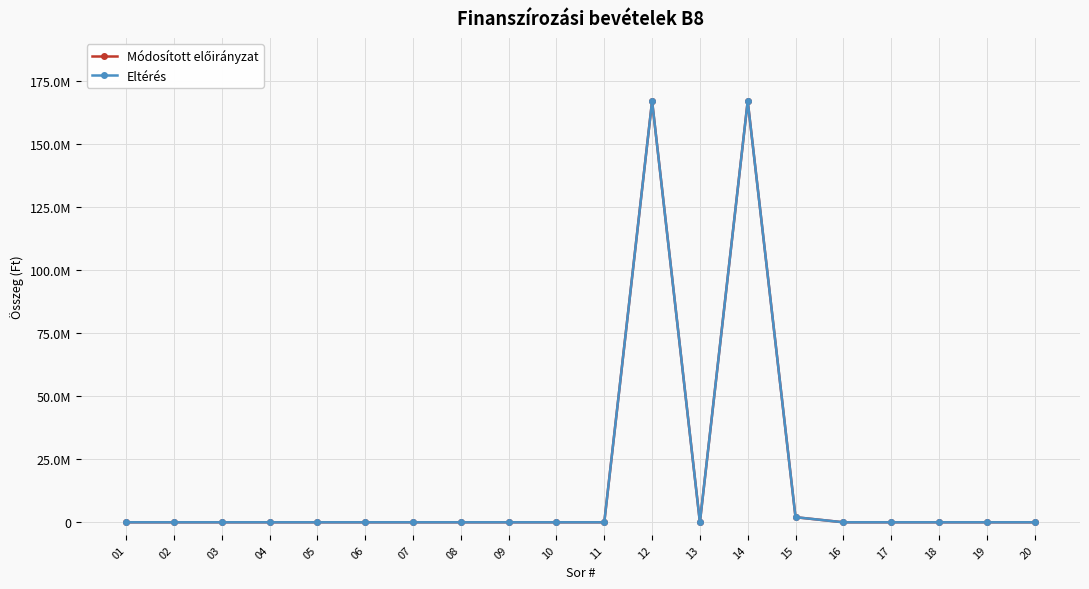

Where is Eltérés nearest to the value 83433030?

15